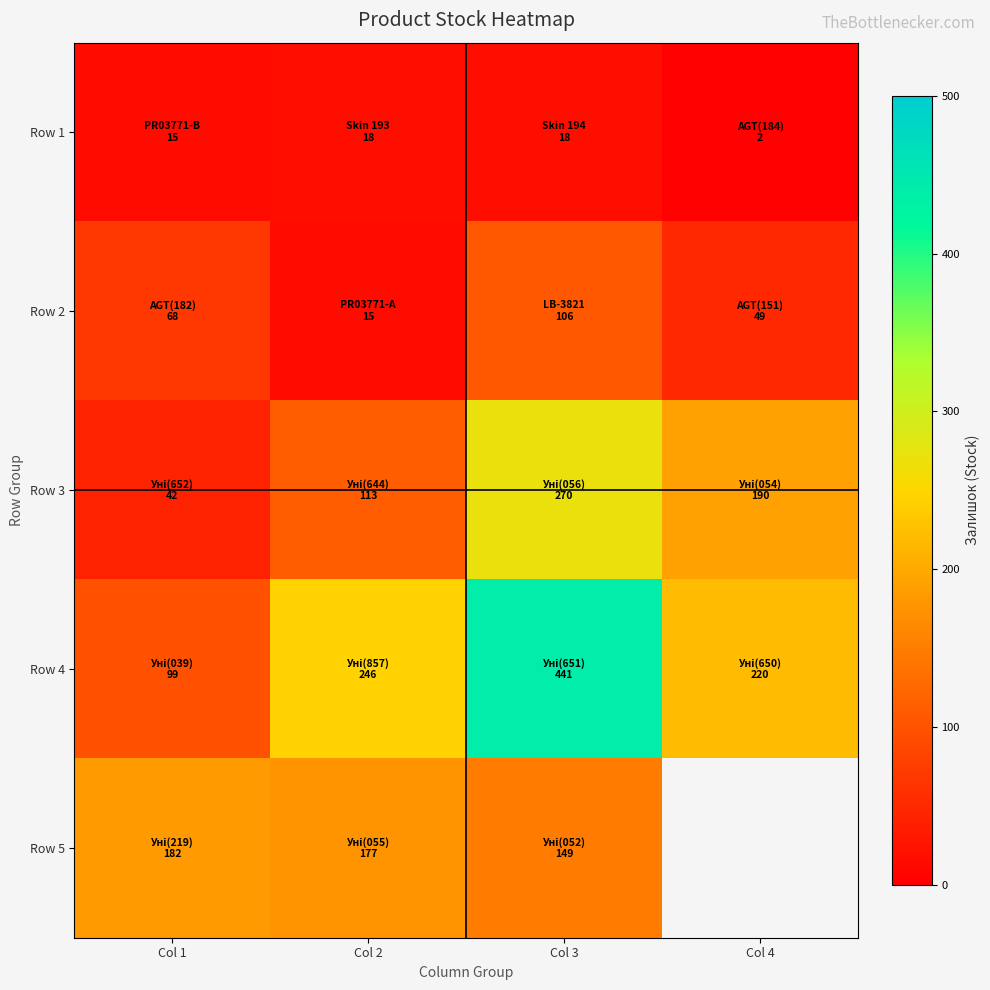

At which label is Row 2 closest to 60?

Col 1